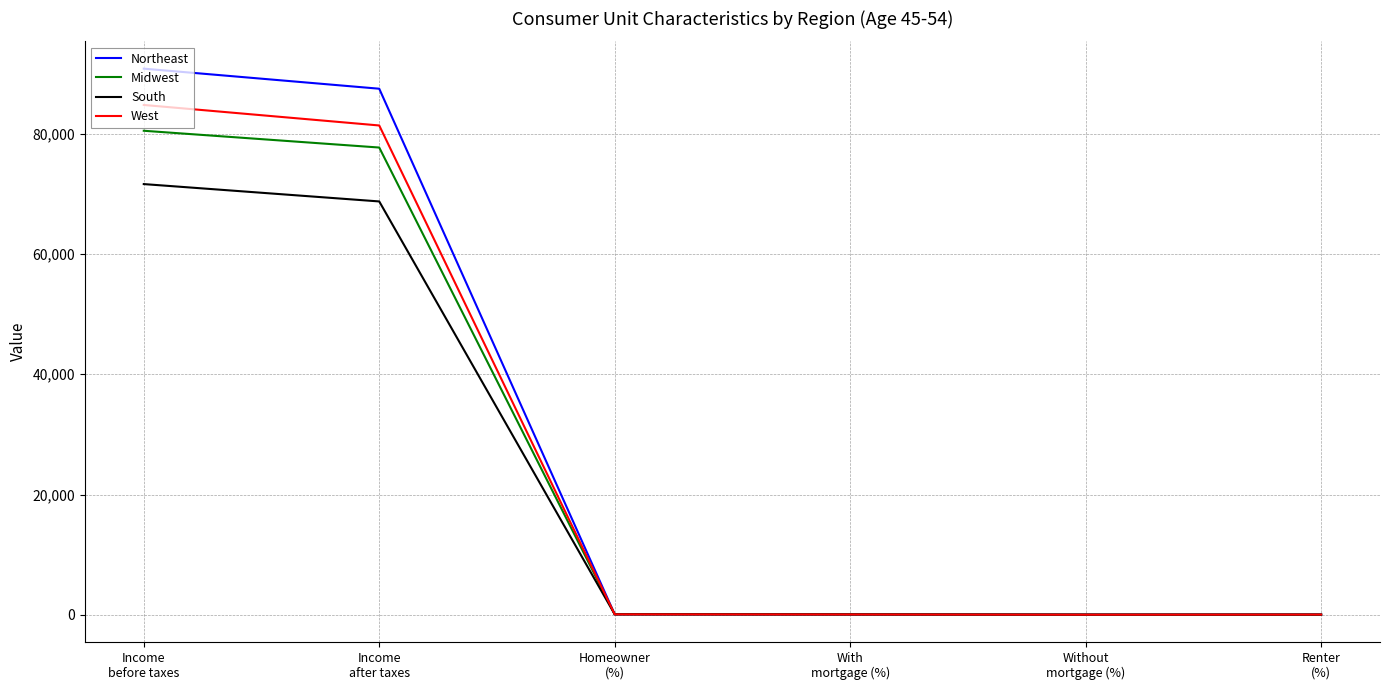

At which label does Midwest first exceed 77?

Income
before taxes